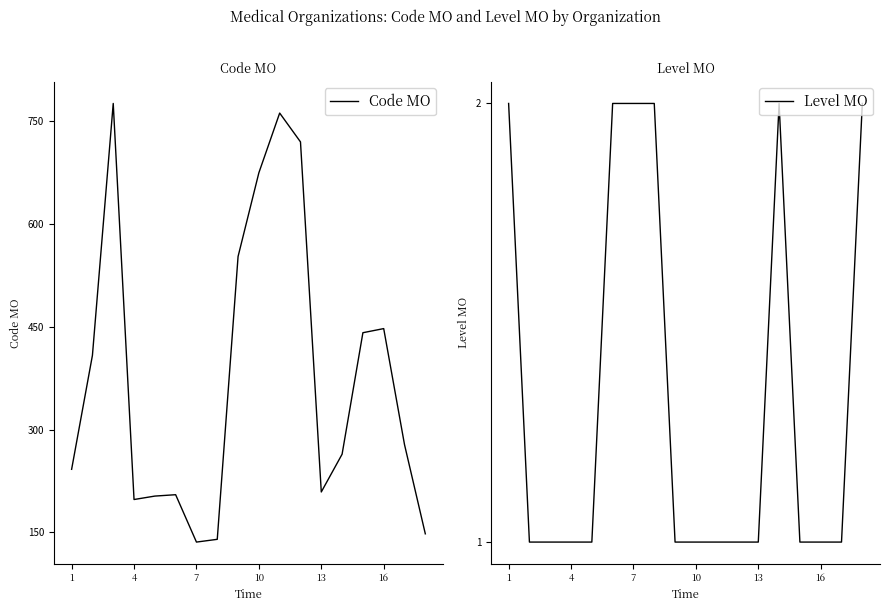

The value of Code MO at 4 is 299. True or false?

False